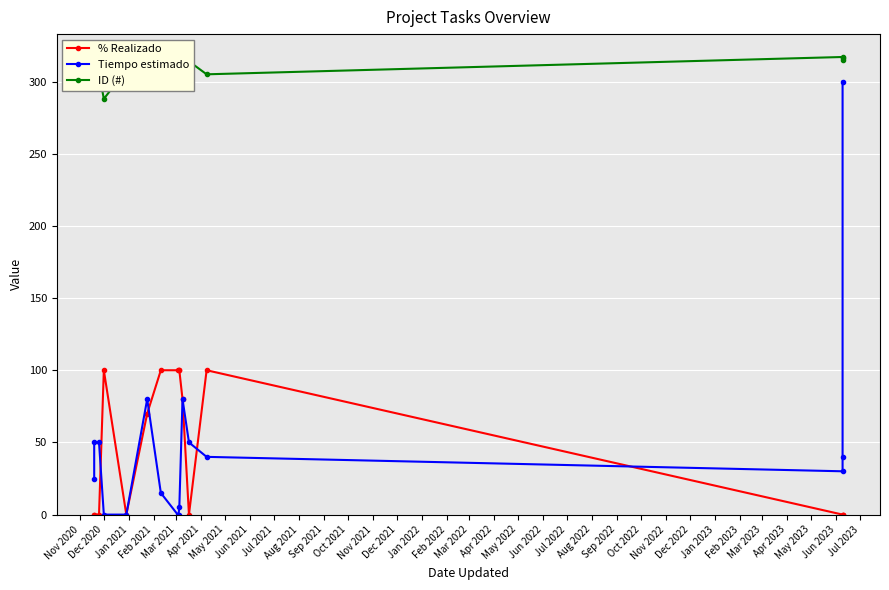

What is the difference between the maximum and minimum values in the ID (#) series?

29